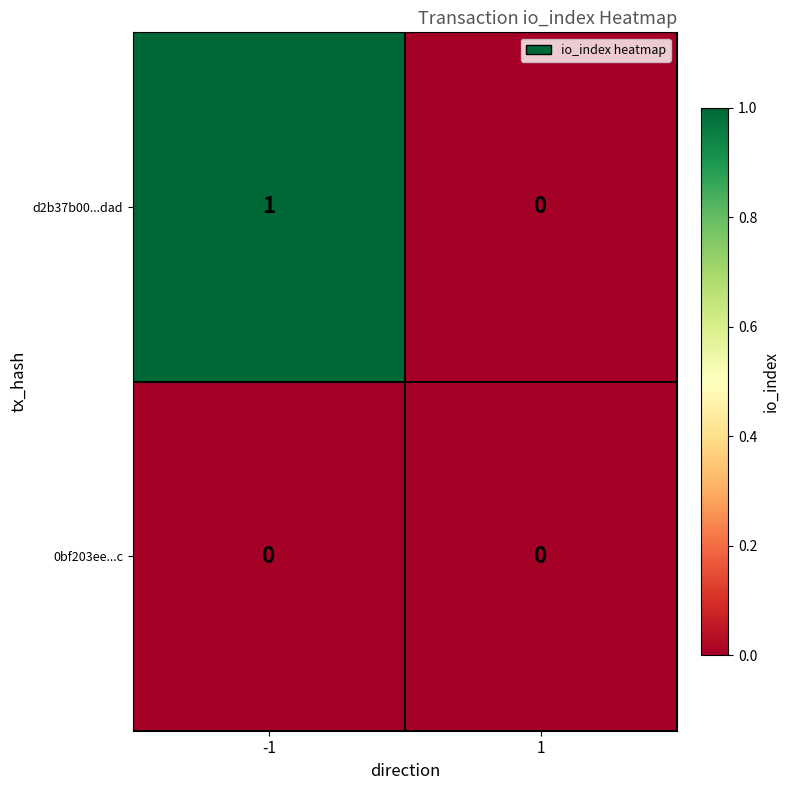

List the series in order of their peak value, lowest first.

0bf203ee...c, d2b37b00...dad